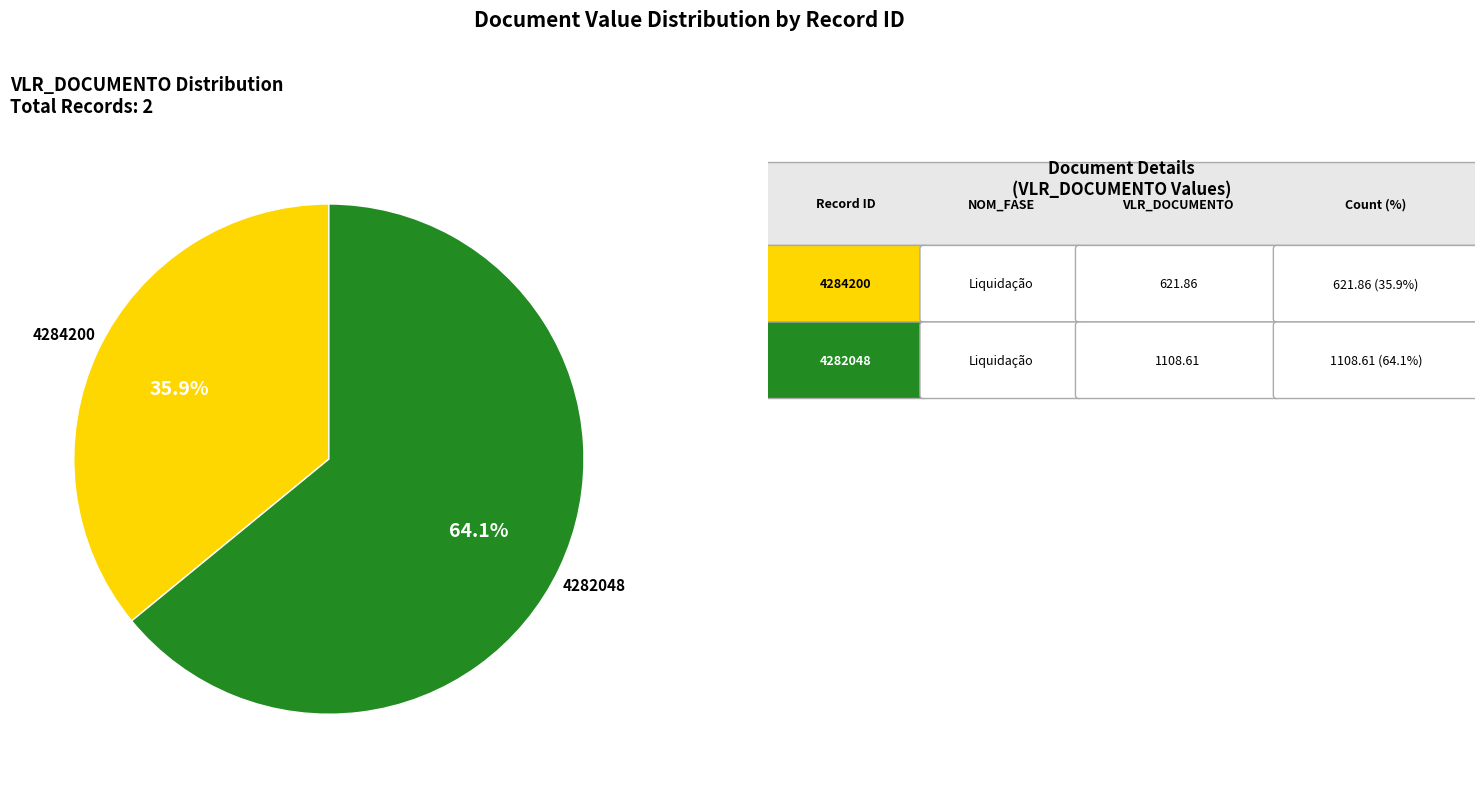

To the nearest percent, what is the difference between the largest and smallest slice percentages?

28%